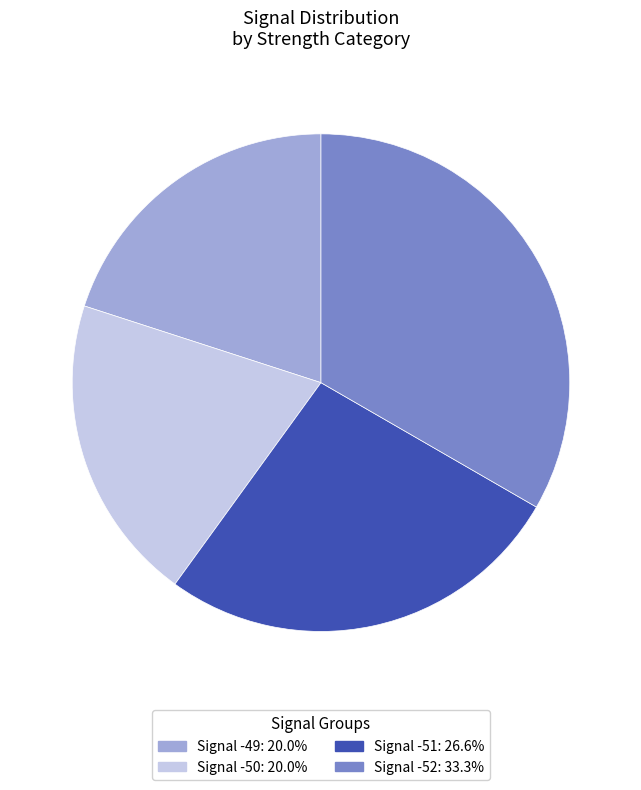

Do Signal -49: 20.0% and Signal -52: 33.3% together represent more than half of the pie?

Yes